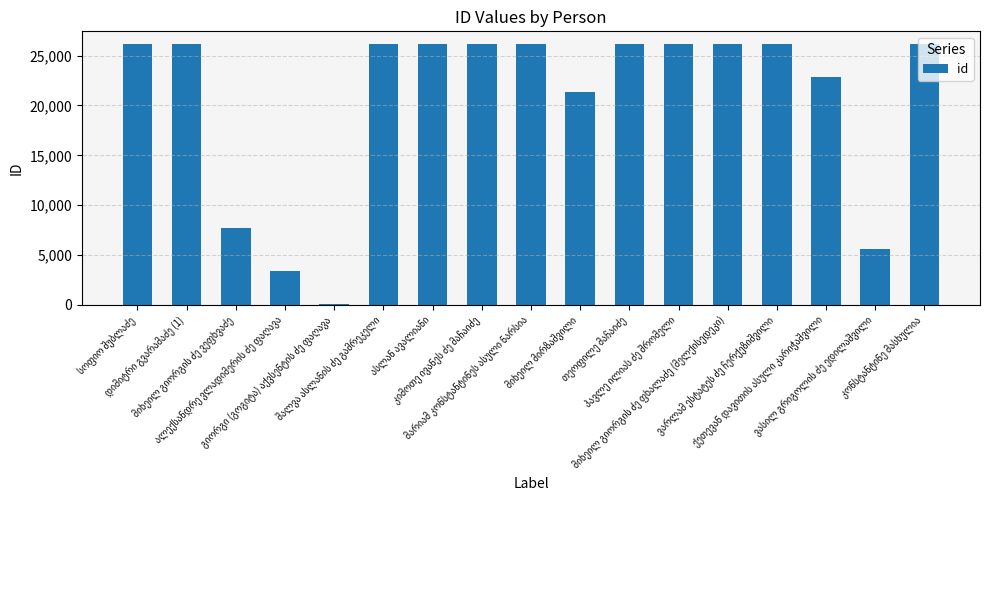

What is the difference between the second highest and minimum values?

26024